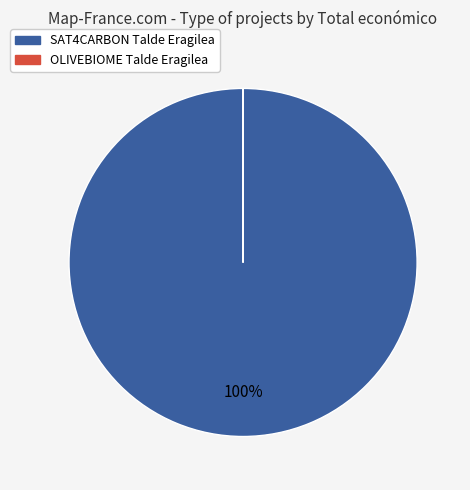

Is it true that SAT4CARBON Talde Eragilea is 100% of the pie?

True